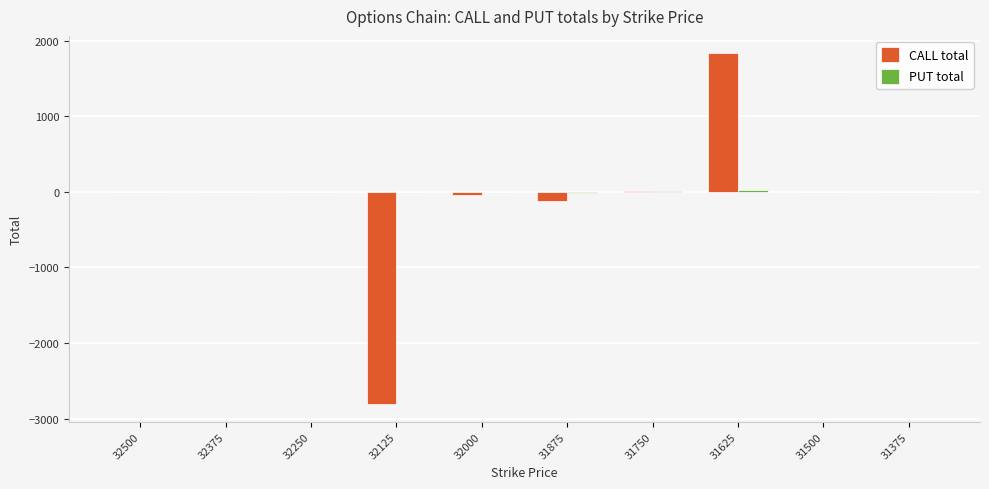

Between 31625 and 31500, which series saw the biggest shift?

CALL total